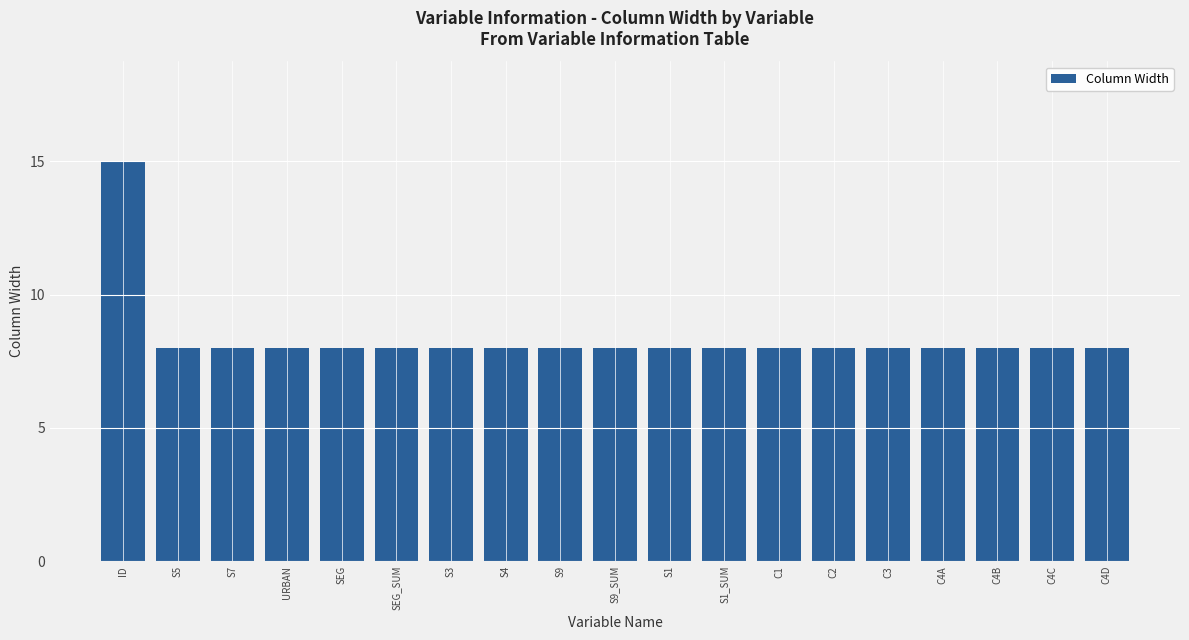

Is it true that the value at C4D is 8?

True